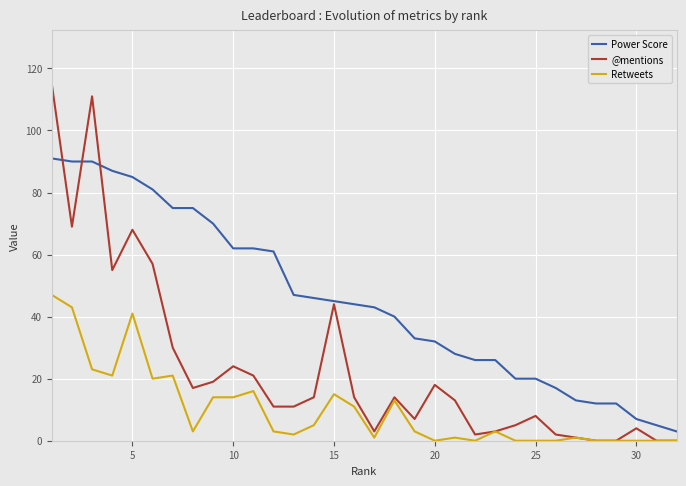

What are all the series names shown in the legend?

Power Score, @mentions, Retweets